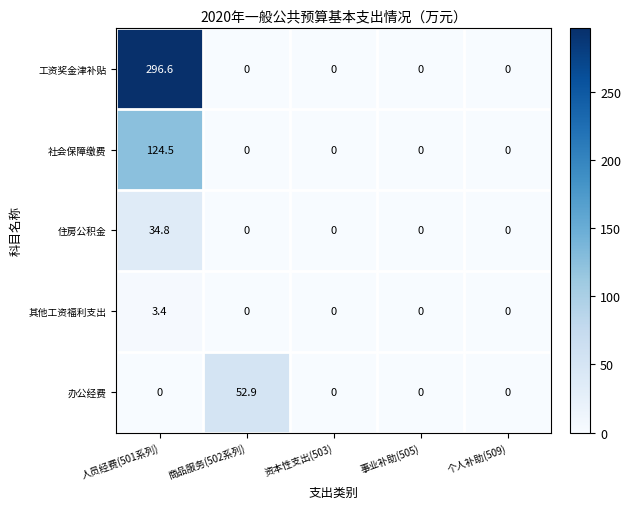

What is the spread (max minus min) of values at 商品服务(502系列)?

52.9